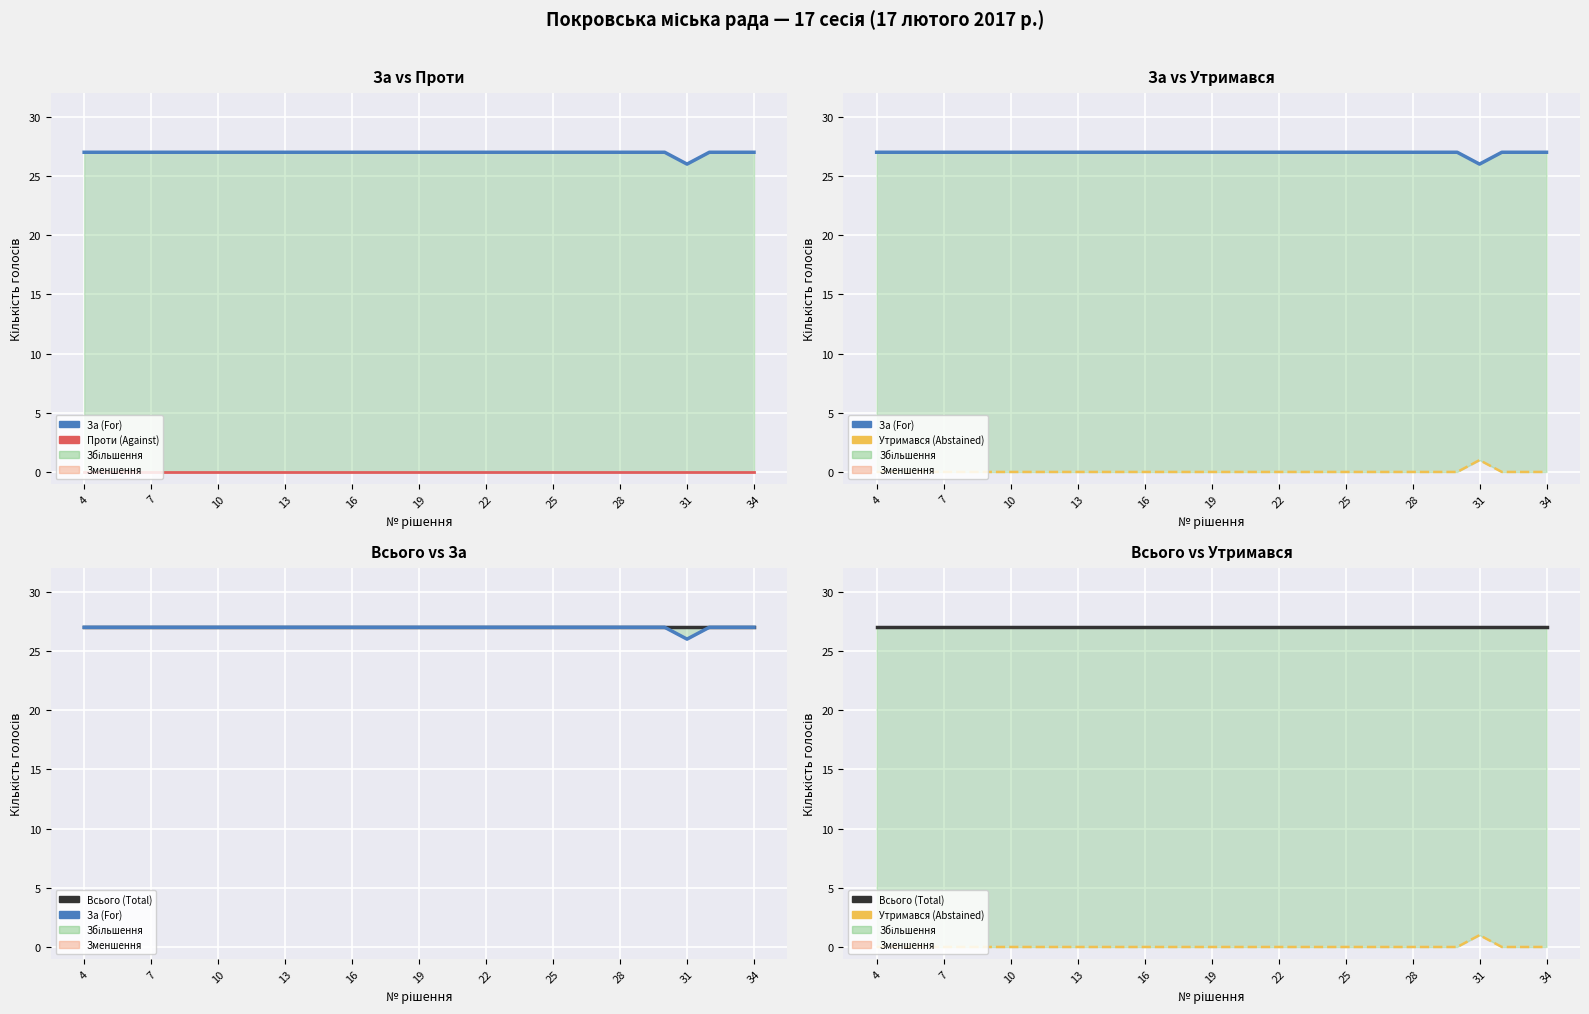

True or false: За (For) and Утримався (Abstained) intersect in this chart.

False